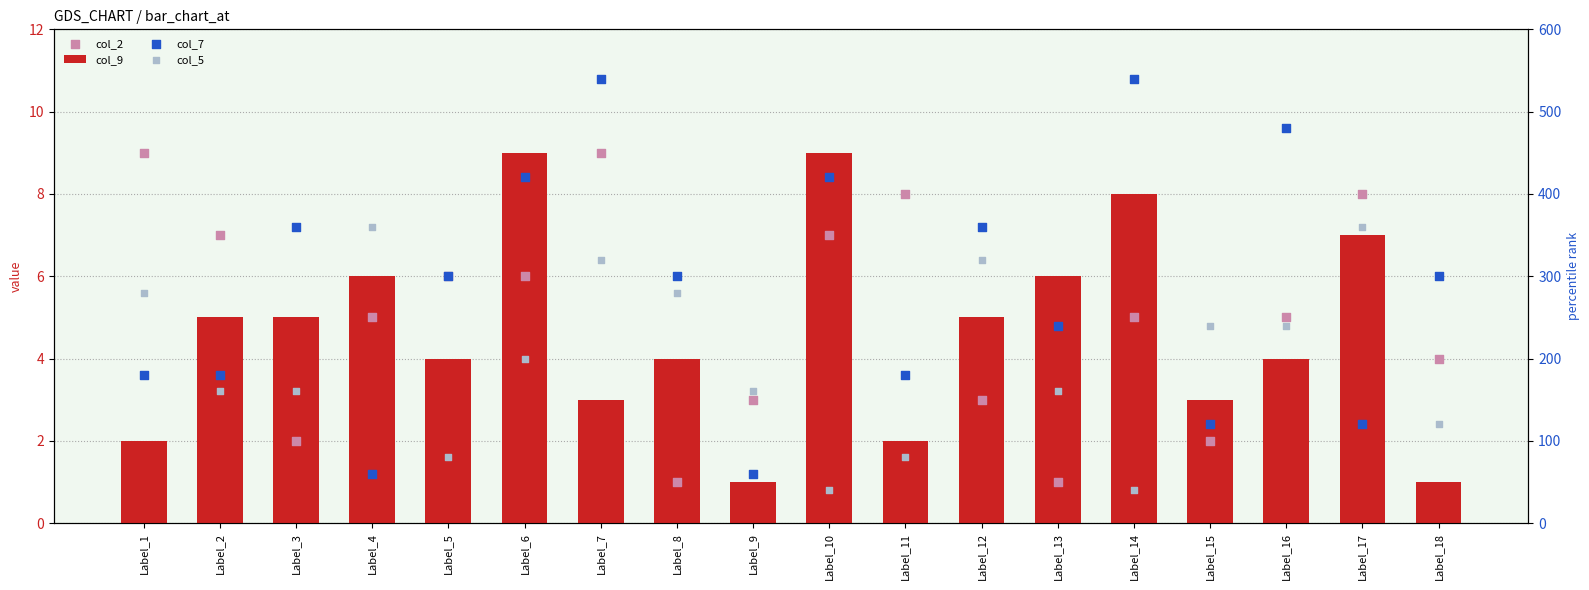

Is the value of col_2 at Label_9 greater than the value of col_9 at Label_12?

No